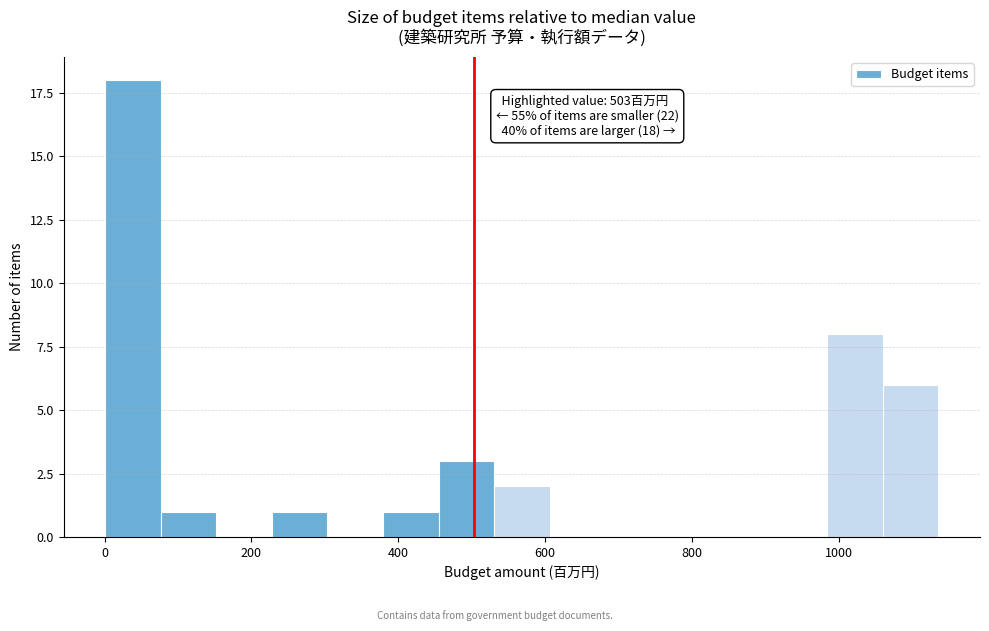

Read against the x-axis, roughly where is the centre of the tallest bar?

40